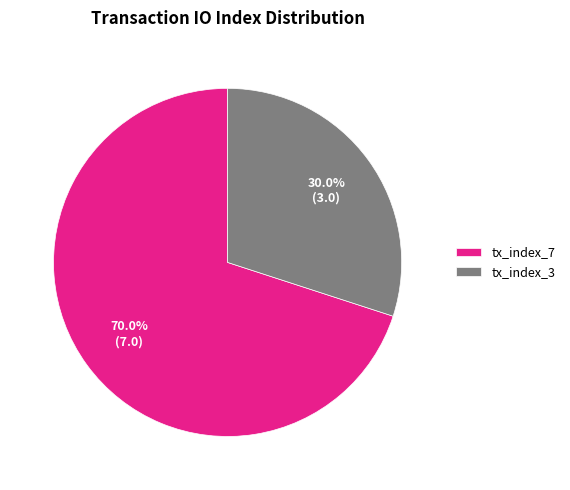

To the nearest percent, what is the difference between the largest and smallest slice percentages?

40%